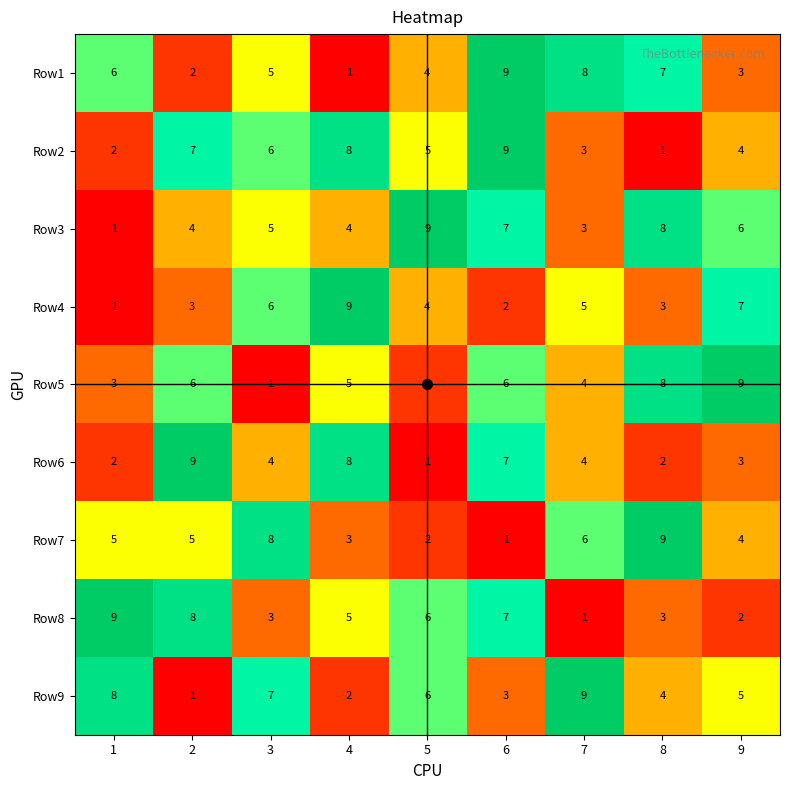

What is the difference between the maximum and minimum values in the Row6 series?

8